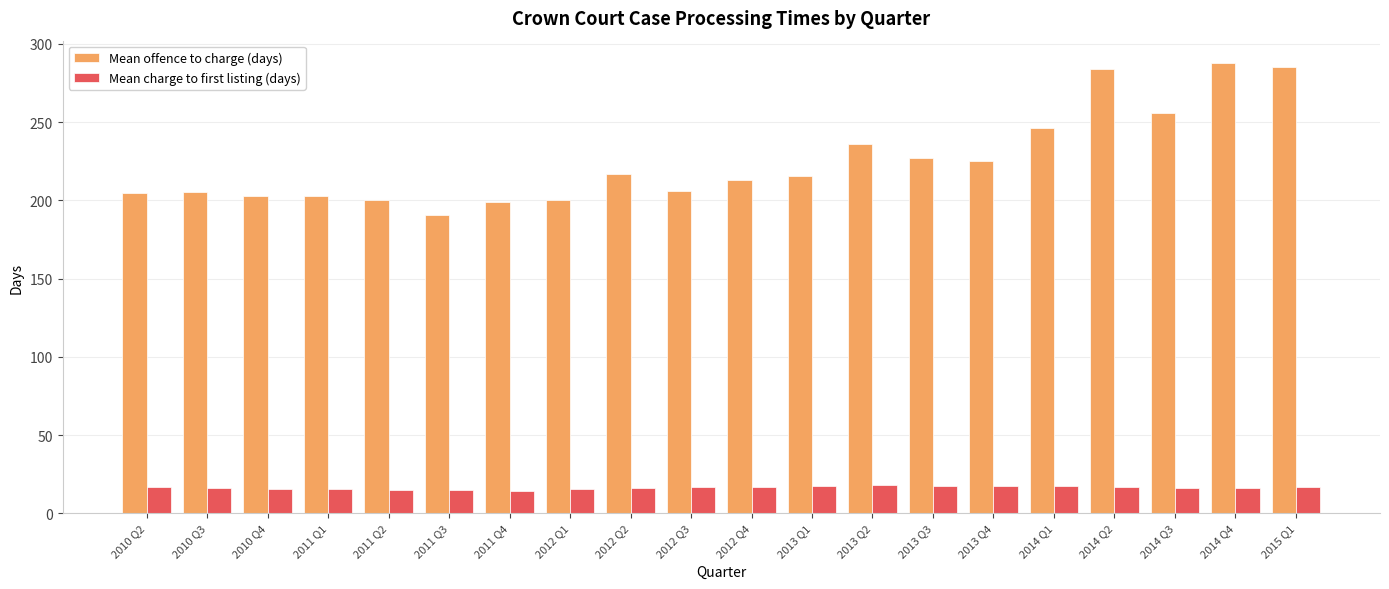

Read the Mean charge to first listing (days) value at 2013 Q2.

17.8